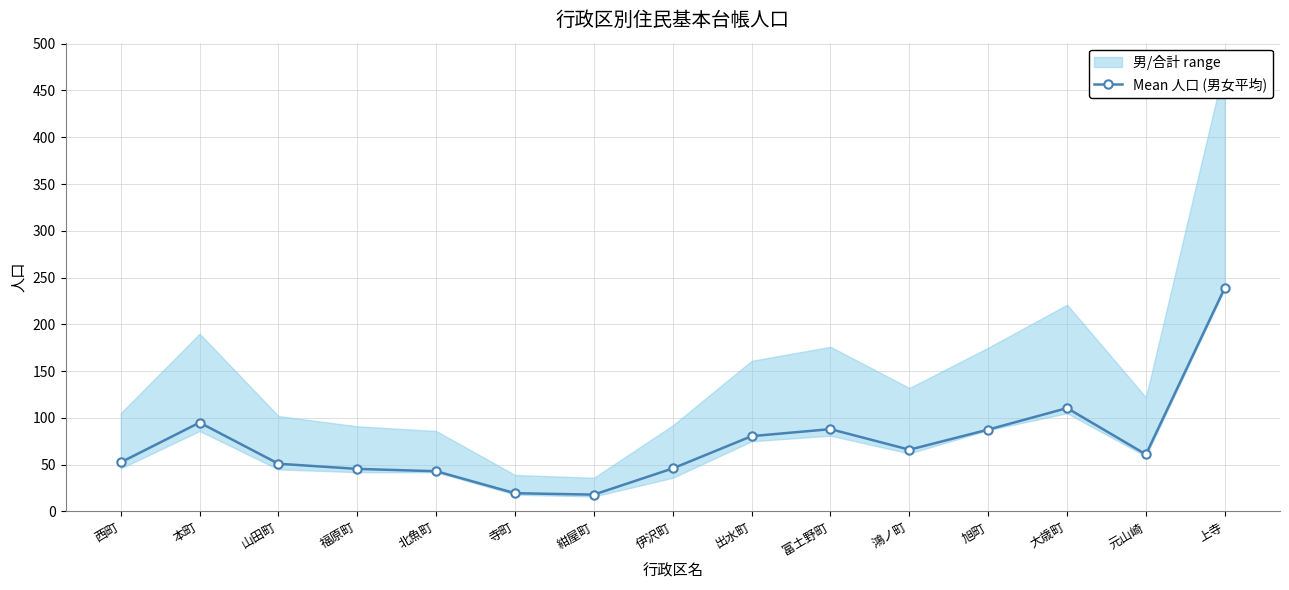

Reading right to left, transcribe all the data shown in this chart.

239.0	61.0	110.5	87.5	66.0	88.0	80.5	46.0	18.0	19.5	43.0	45.5	51.0	95.0	52.5